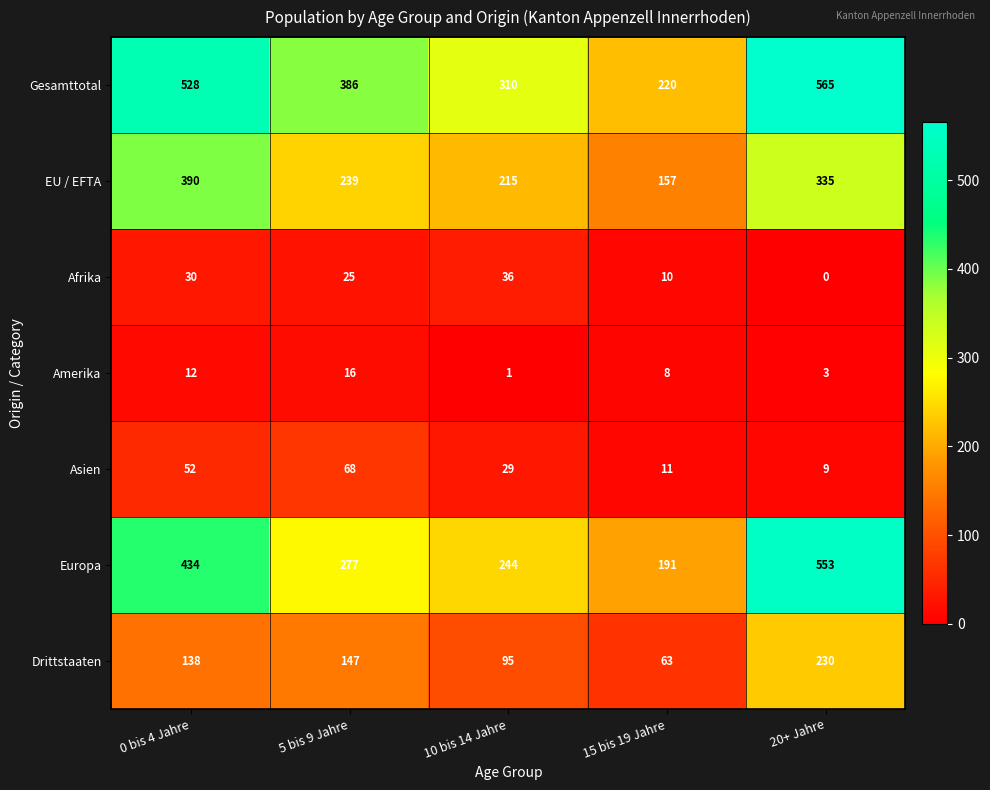

At how many categories does at least one series exceed 170?

5